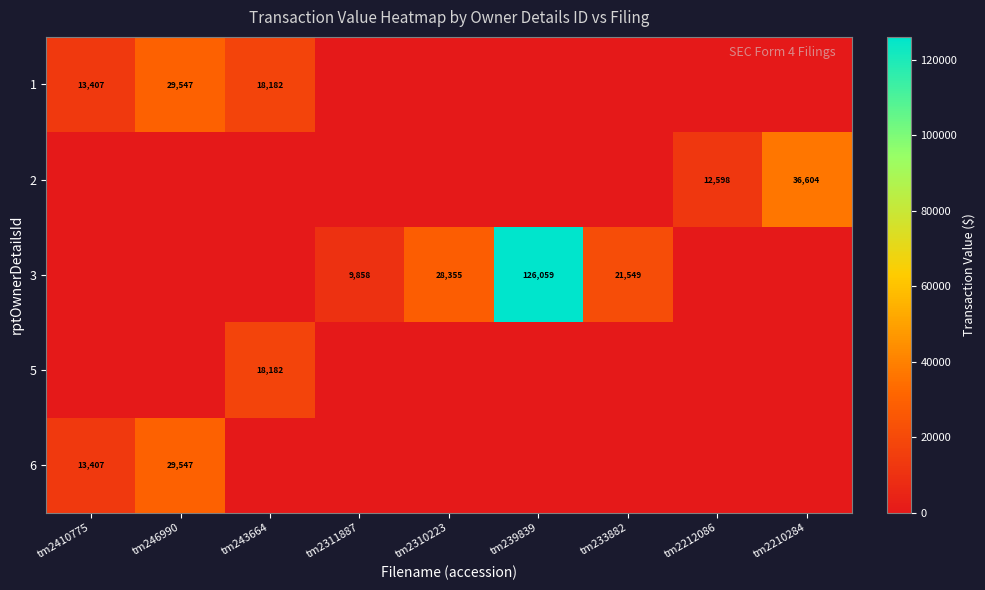

Is the value of 2 at tm2210284 greater than the value of 3 at tm2310223?

Yes